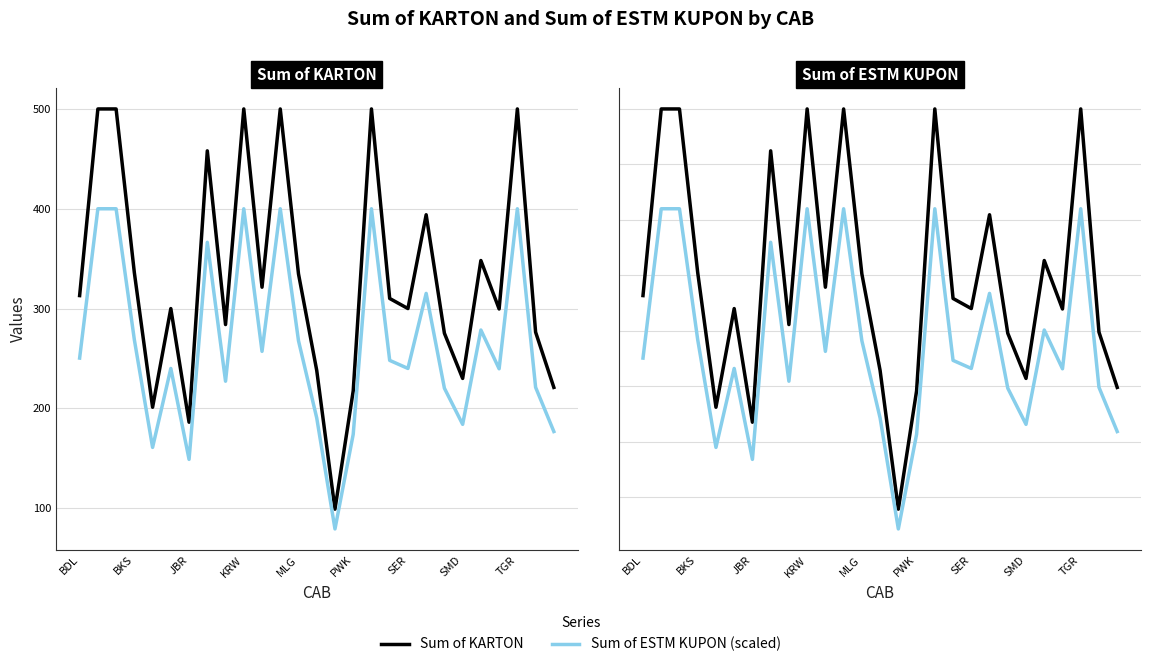

Between 18 and TGR, which is larger?

18